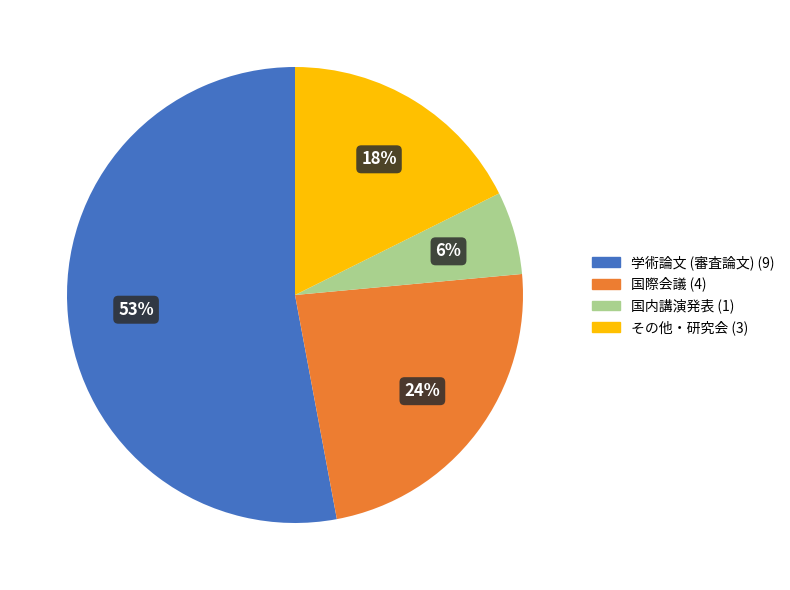

Rank the categories by value from lowest to highest.

国内講演発表, その他・研究会, 国際会議, 学術論文 (審査論文)